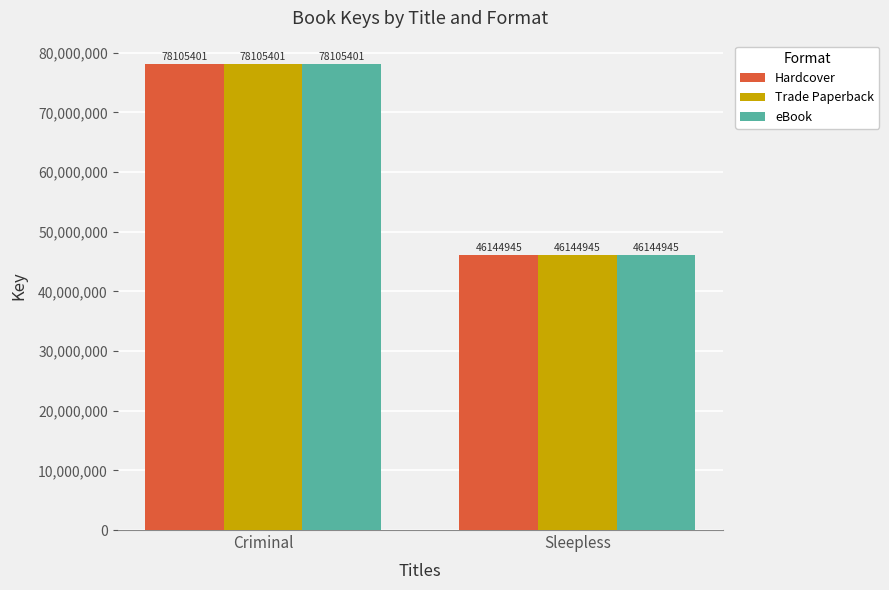

What is the total value across all series at Criminal?

234316203